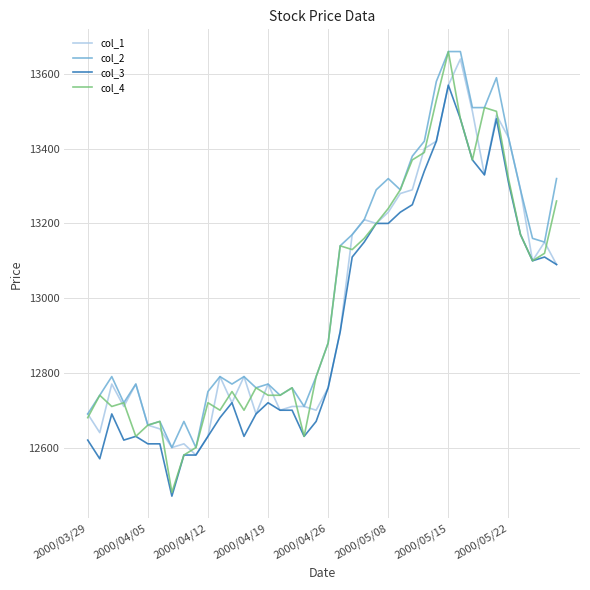

What is the smallest value displayed?

12470